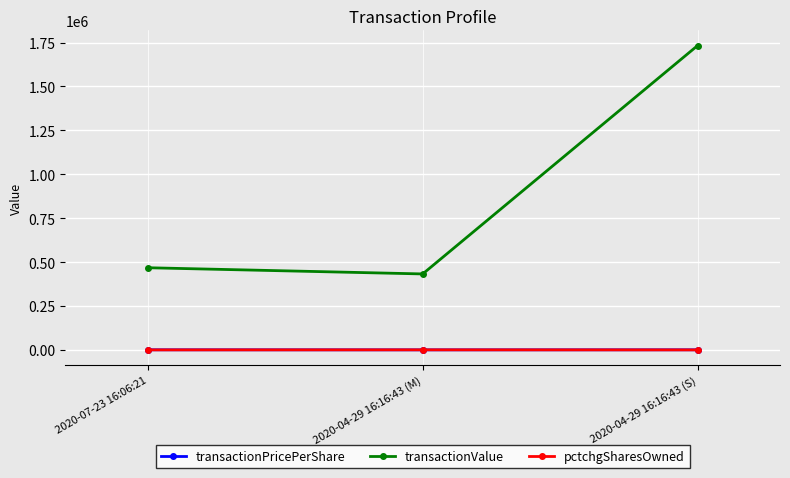

At which label does pctchgSharesOwned first exceed -20?

2020-04-29 16:16:43 (M)